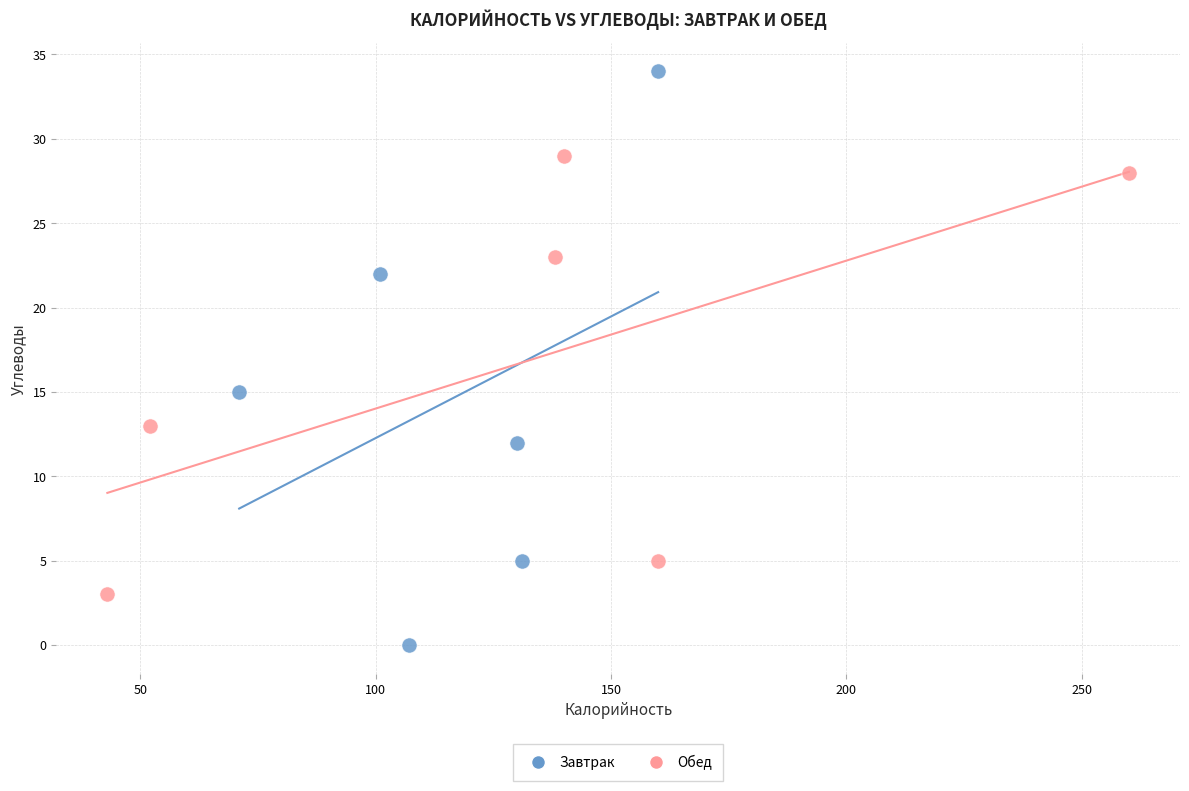

Which series reaches the maximum Y coordinate?

Завтрак